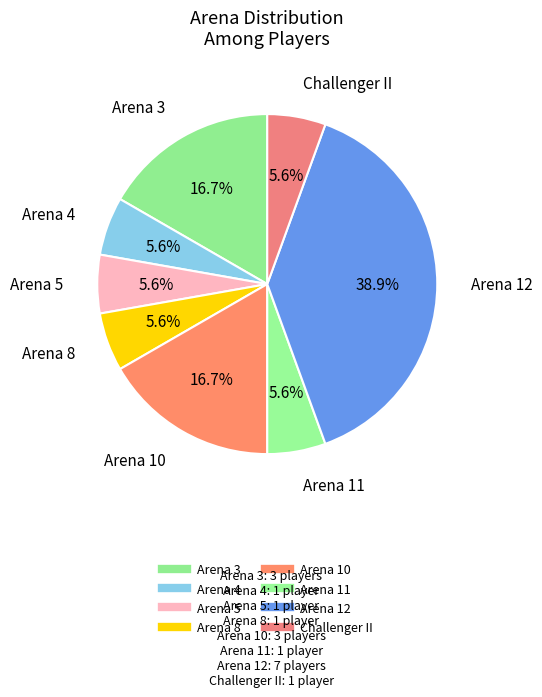

To the nearest percent, what is the difference between the largest and smallest slice percentages?

33%